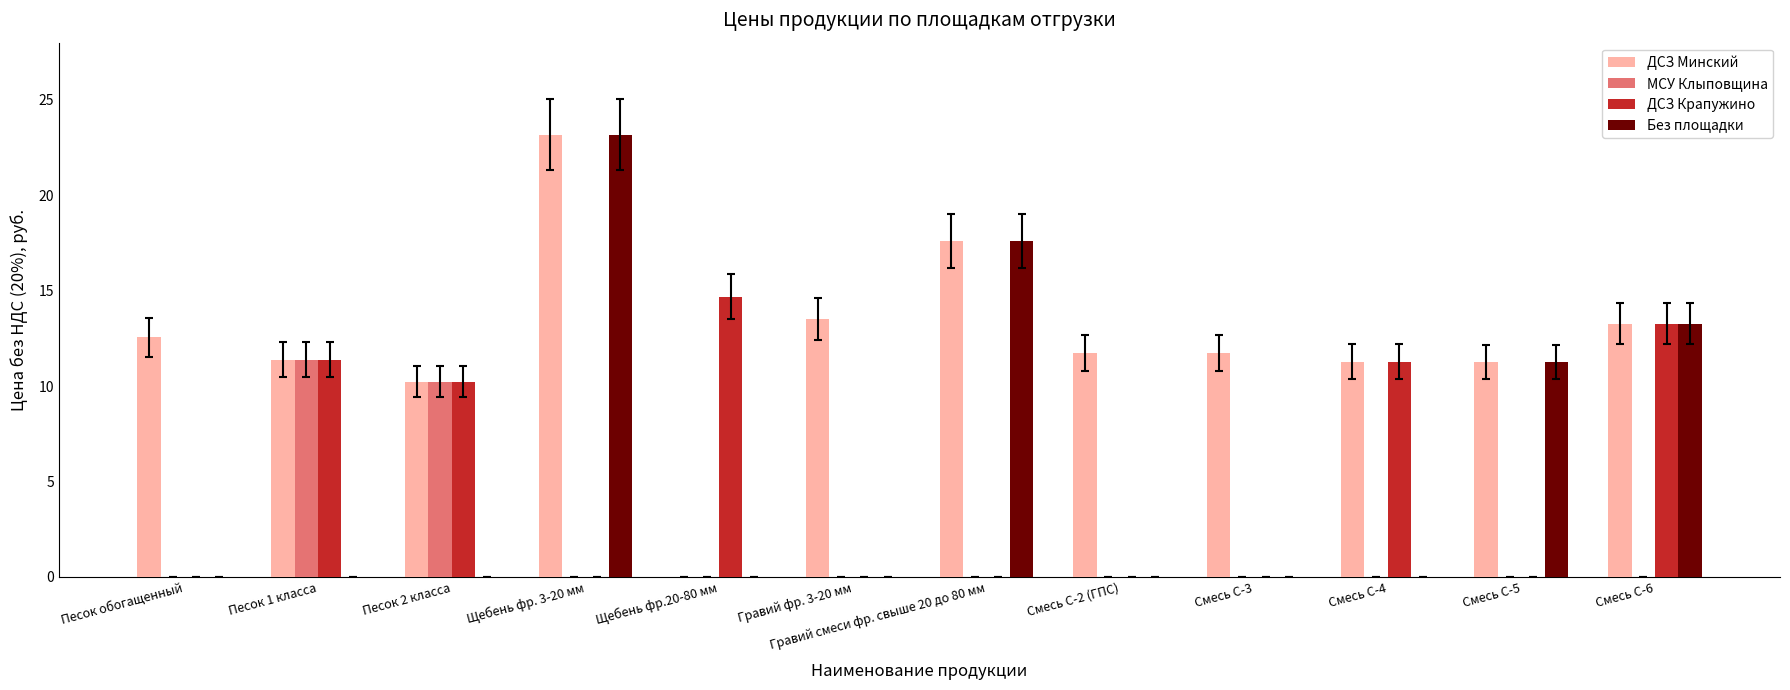

How many categories are shown in the chart?

12